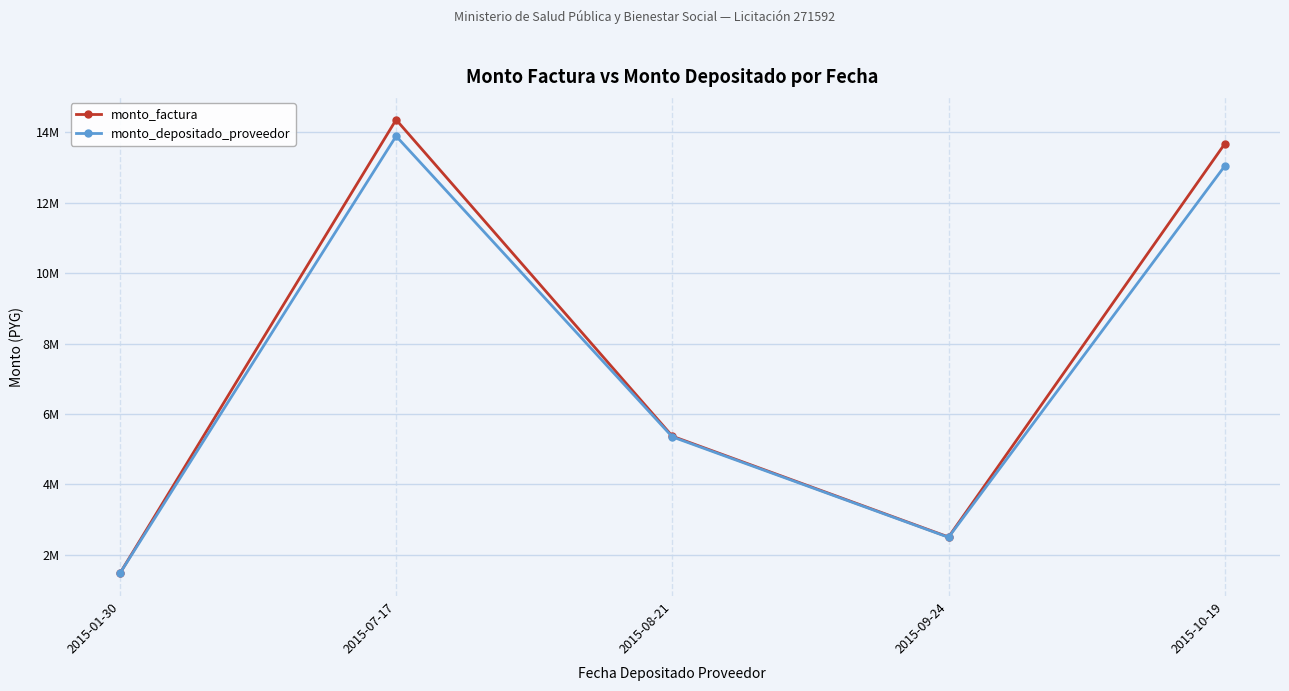

Does the chart have visible grid lines?

Yes